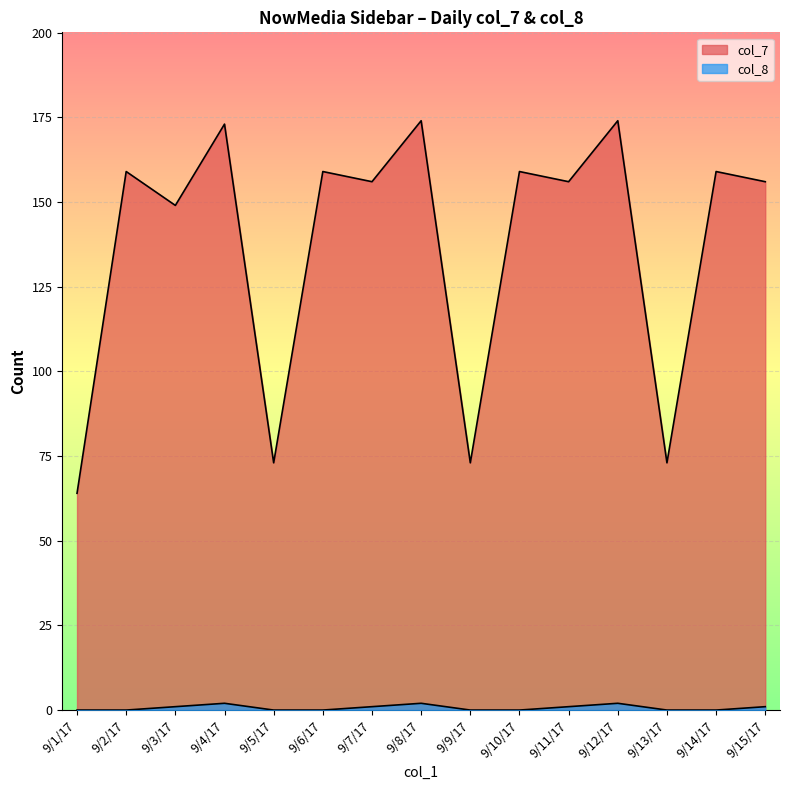

What is the difference between the col_8 values at 9/4/17 and 9/3/17?

1